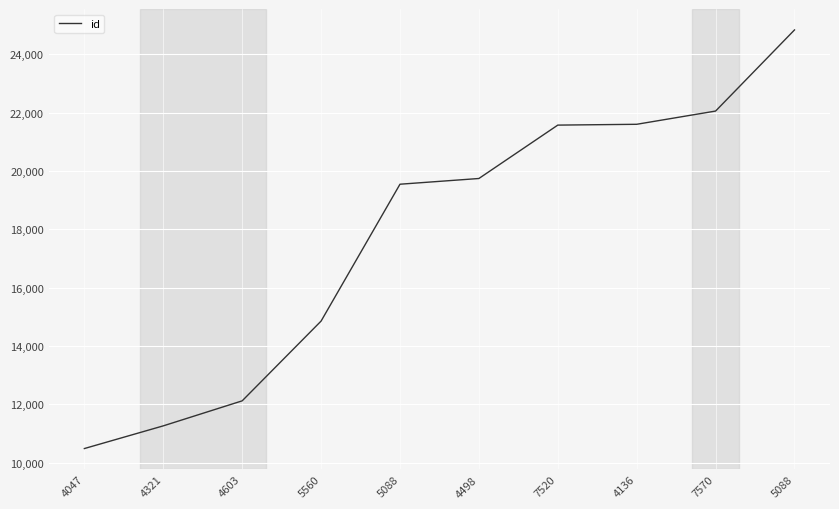

How many series are shown in this chart?

1